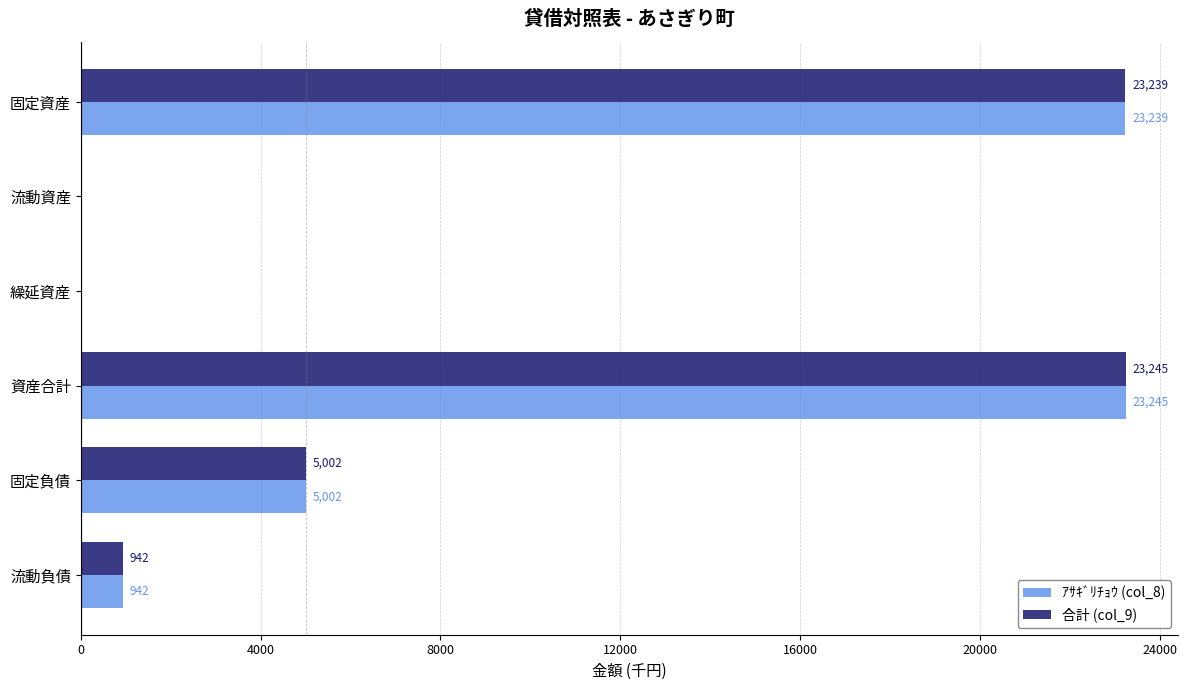

What is the sum of all ｱｻｷﾞﾘﾁｮｳ (col_8) values?

52434